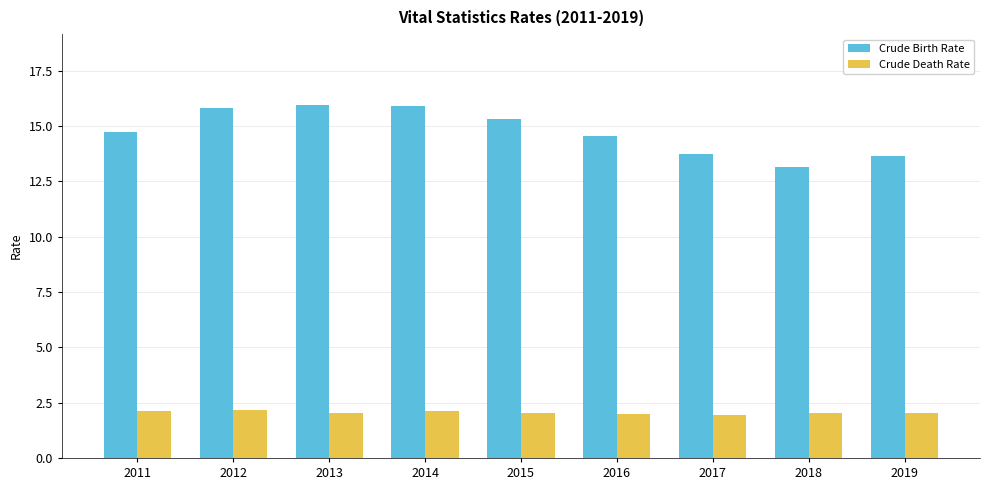

How many bars are there in each group?

2